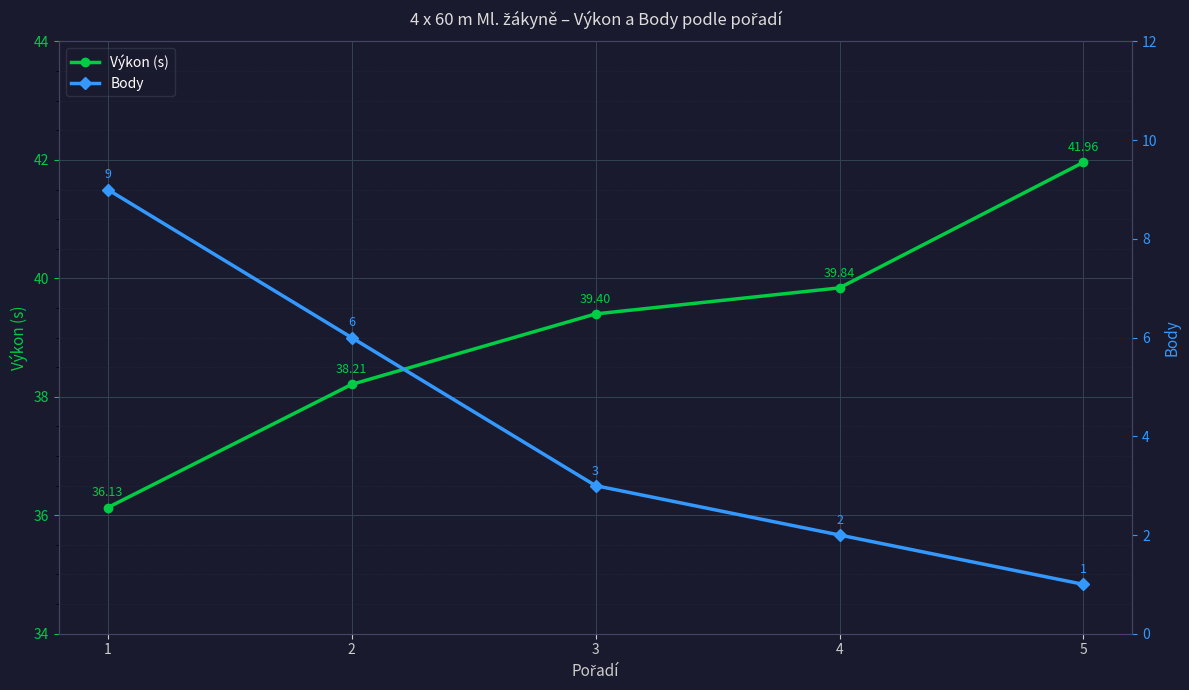

What is the sum of all Body values?

21.0